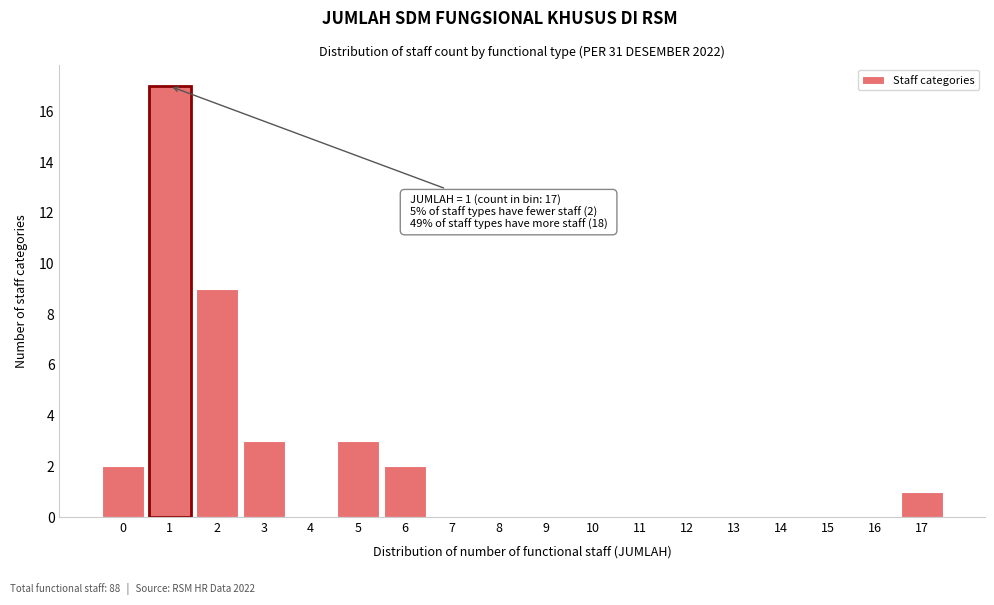

Reading left to right, extract all data points from this chart.

0=2	1=17	2=9	3=3	4=0	5=3	6=2	7=0	8=0	9=0	10=0	11=0	12=0	13=0	14=0	15=0	16=0	17=1